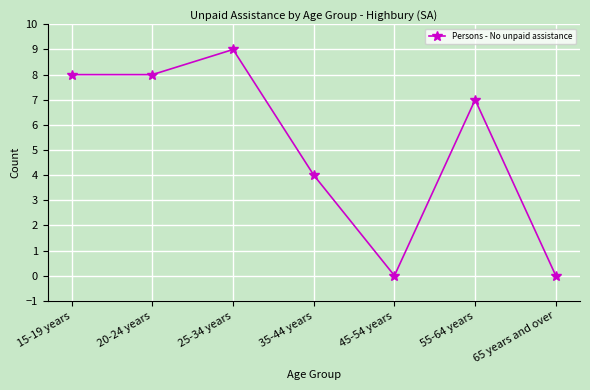

What is the greatest value displayed?

9